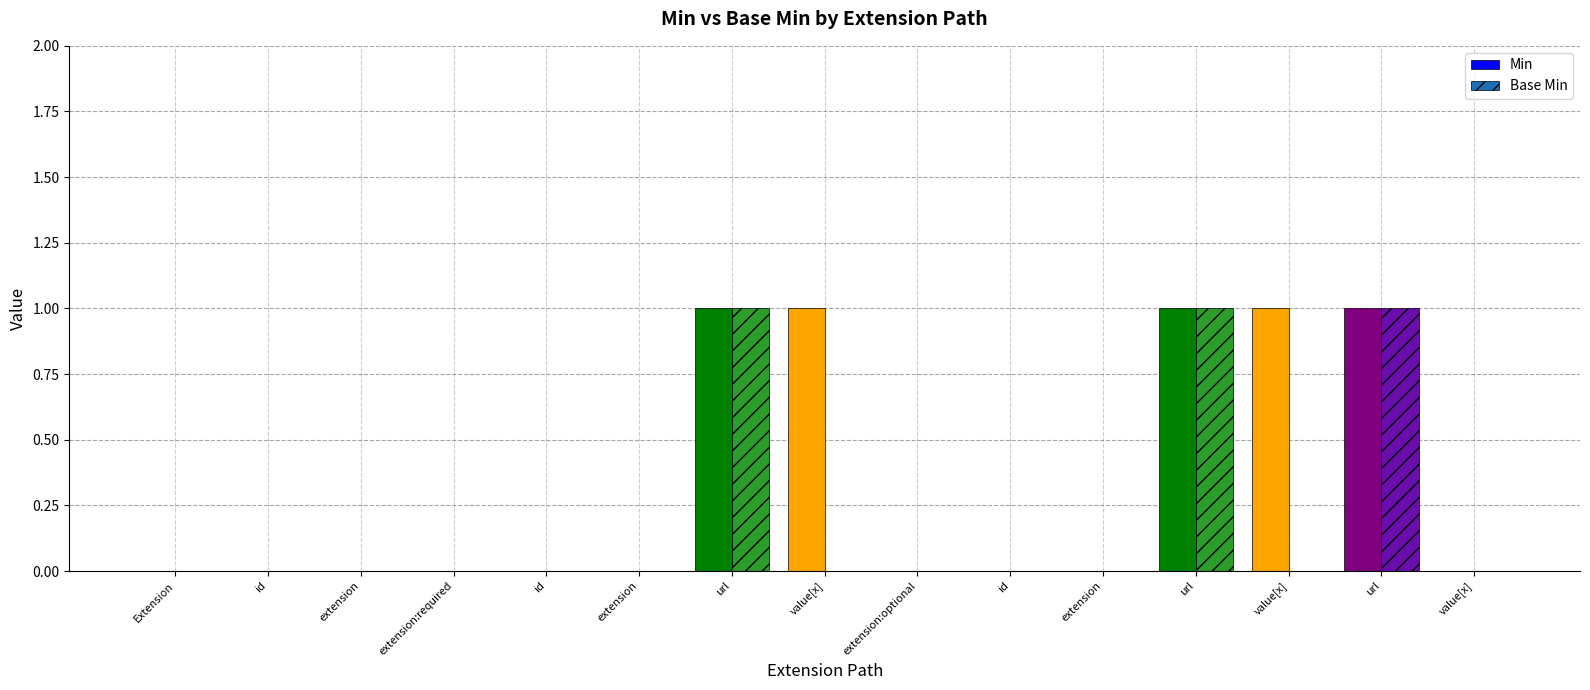

Reading left to right, what are all the values shown in this chart?

Min: 0	0	0	0	0	0	1	1	0	0	0	1	1	1	0
Base Min: 0	0	0	0	0	0	1	0	0	0	0	1	0	1	0